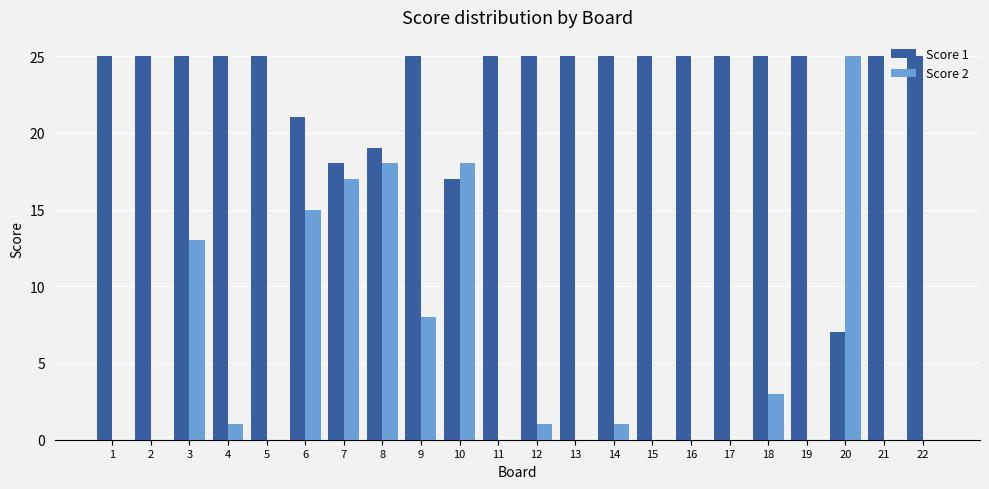

Are the bars grouped side by side (vs. stacked)?

Yes